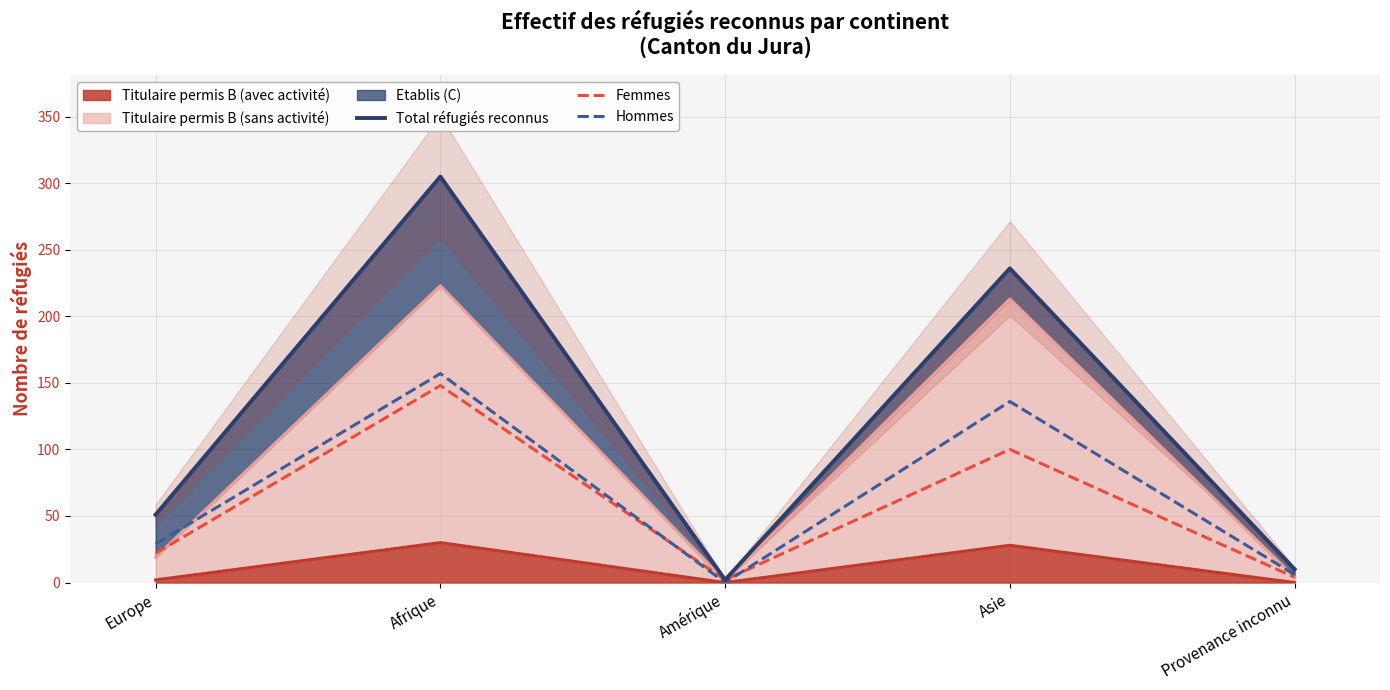

What is the label of the 4th point from the left?

Asie